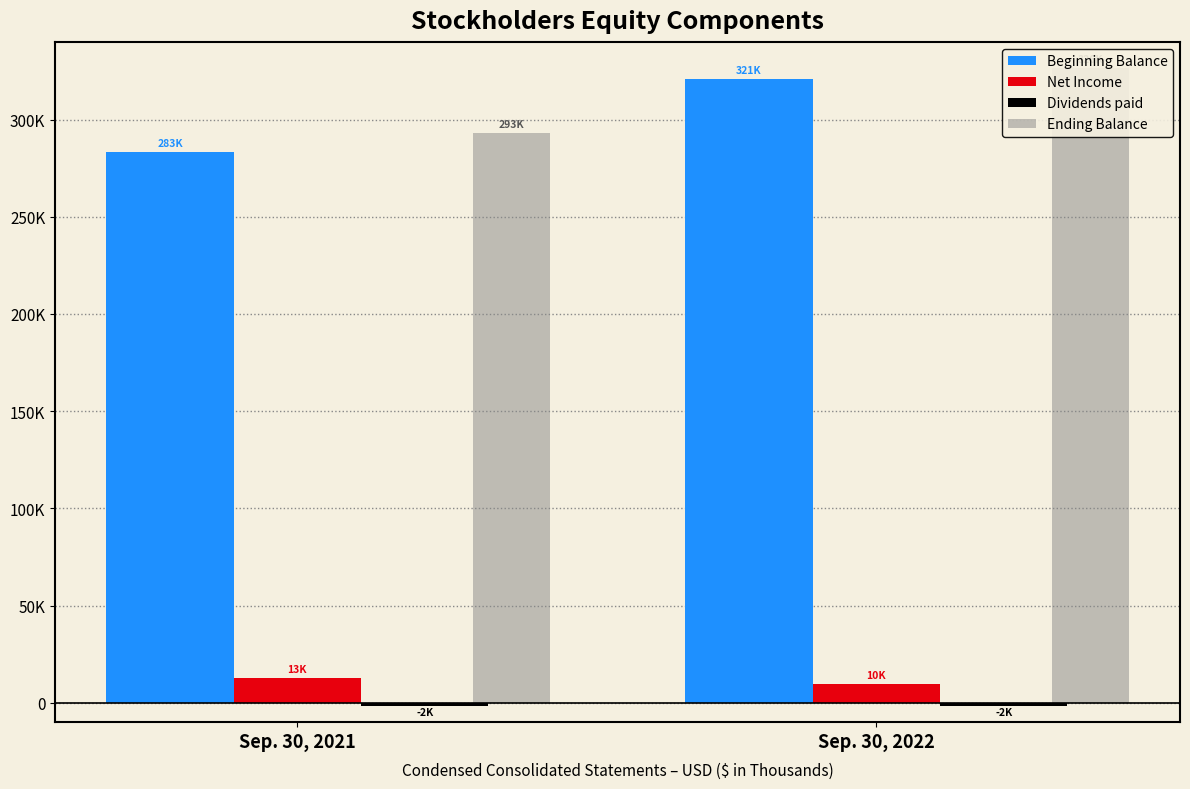

Is it true that Dividends paid equals -1782 at Sep. 30, 2021?

True